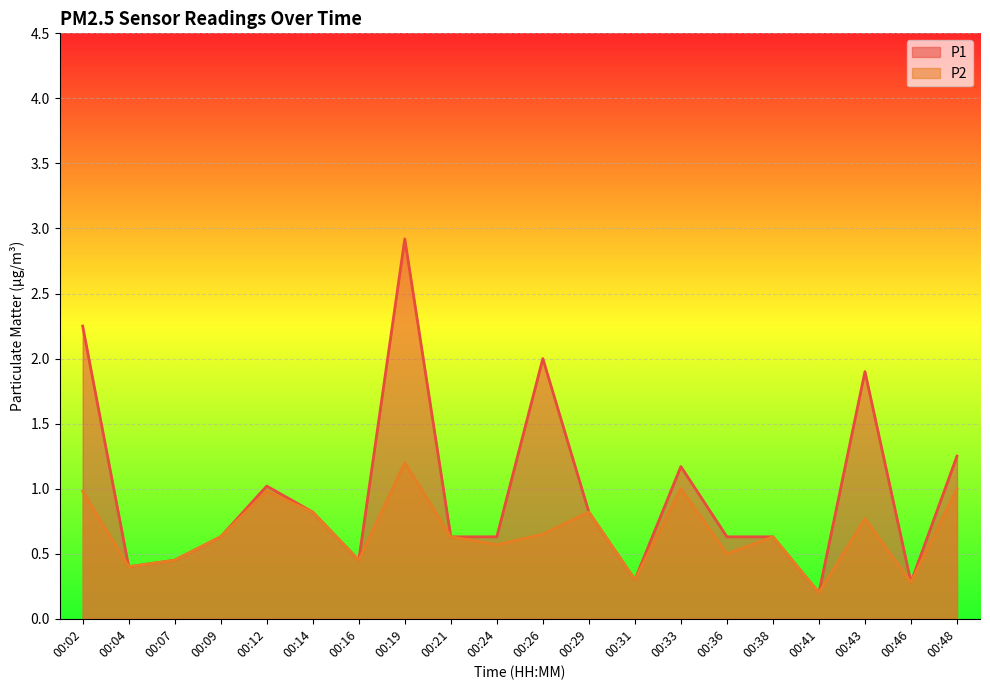

Which category has the highest value across all series?

00:19